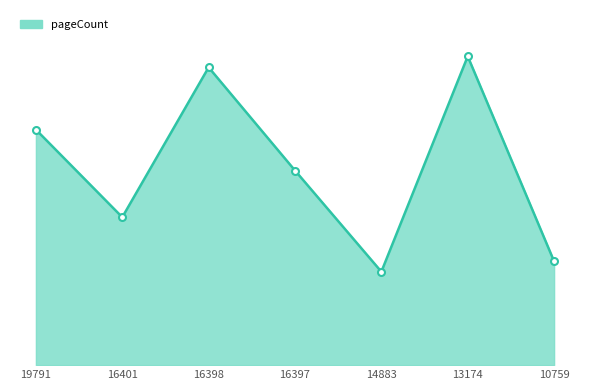

List the labels in order of value, largest first.

13174, 16398, 19791, 16397, 16401, 10759, 14883